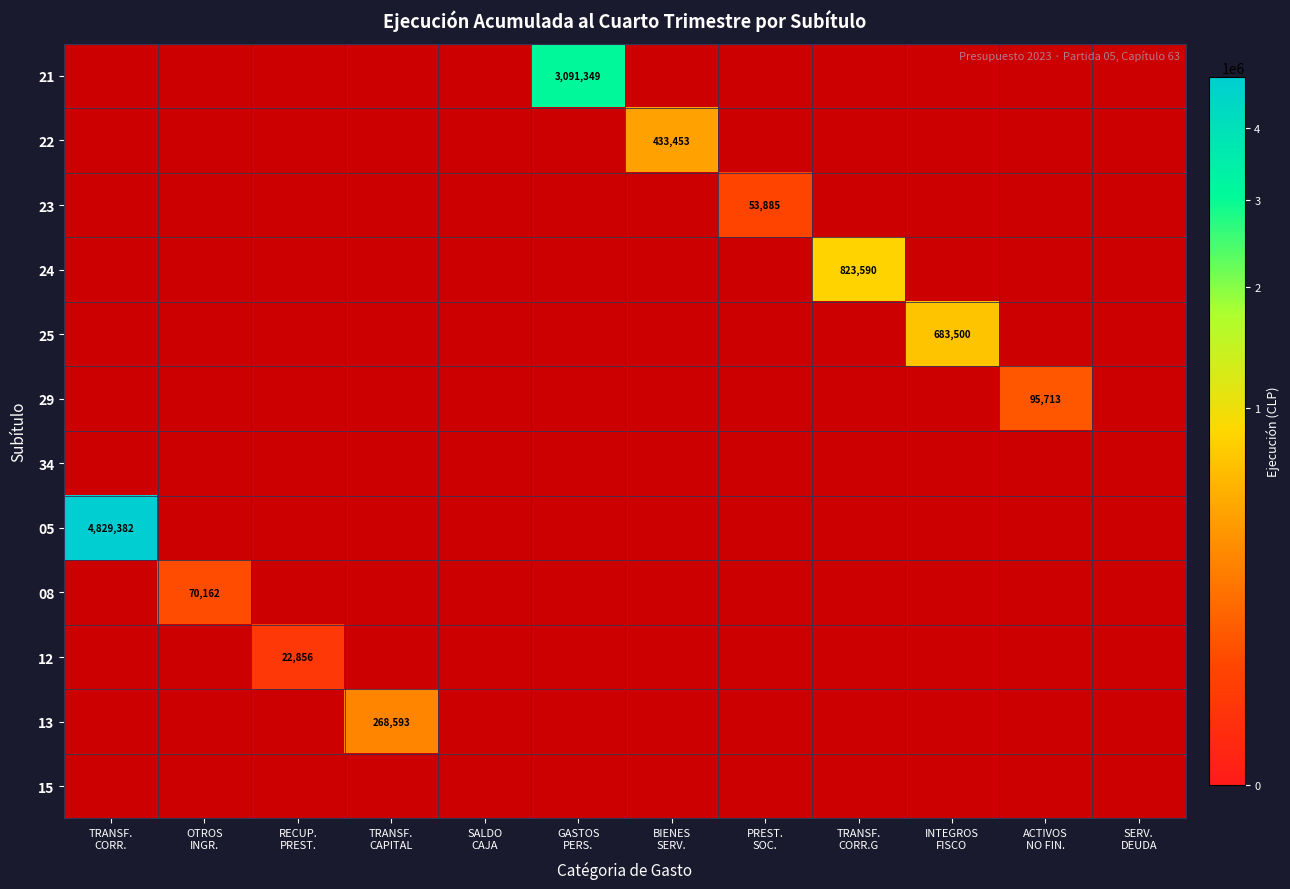

Which series has the widest spread of values?

05